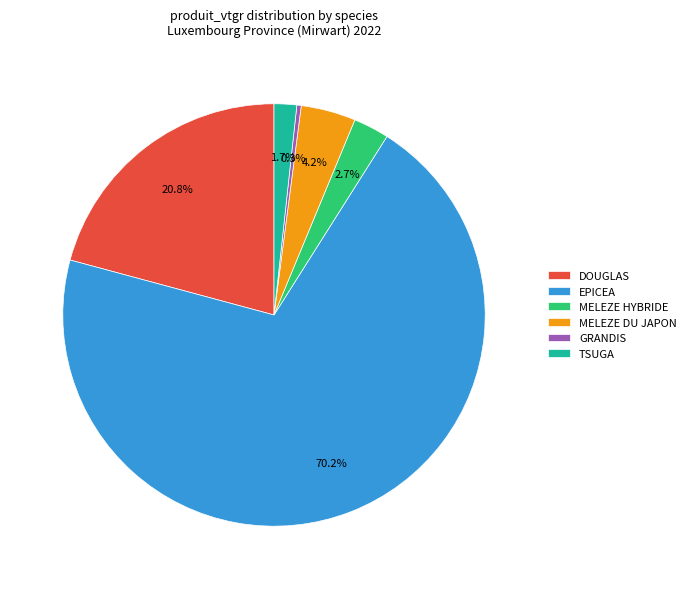

Which slice represents more than half of the pie?

EPICEA